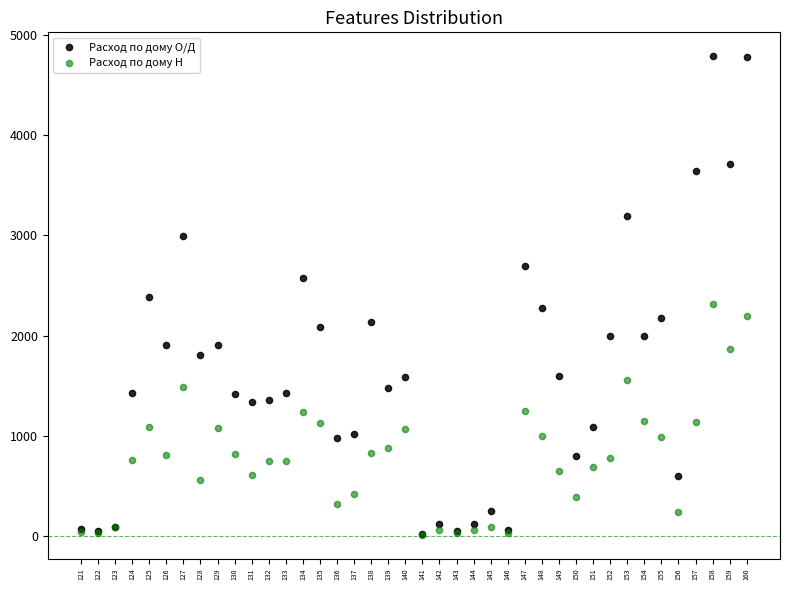

Which series has the widest spread of Y values?

Расход по дому О/Д